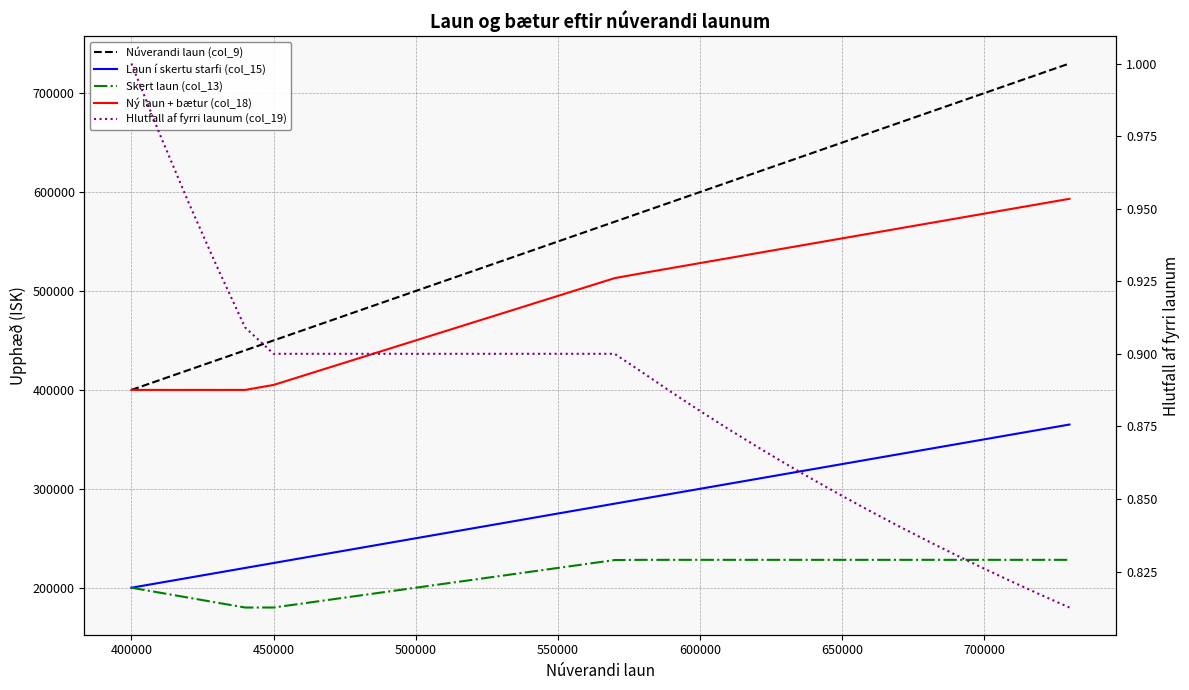

Is it true that Skert laun (col_13) equals 366372.8 at 13?

False